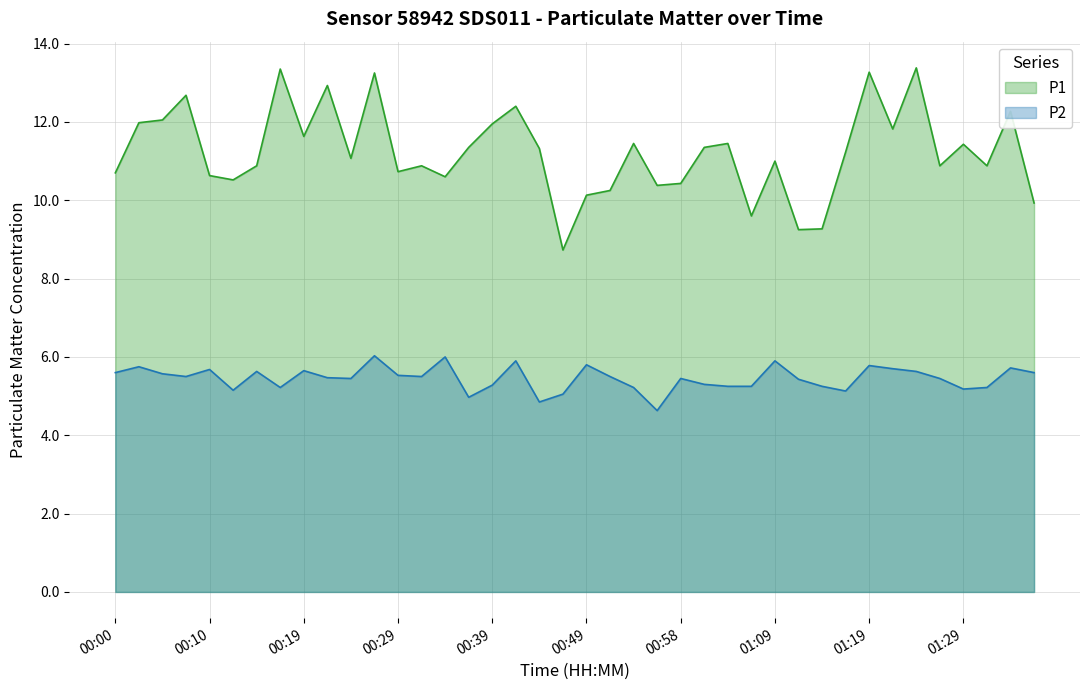

List the series in order of their overall mean, highest first.

P1, P2